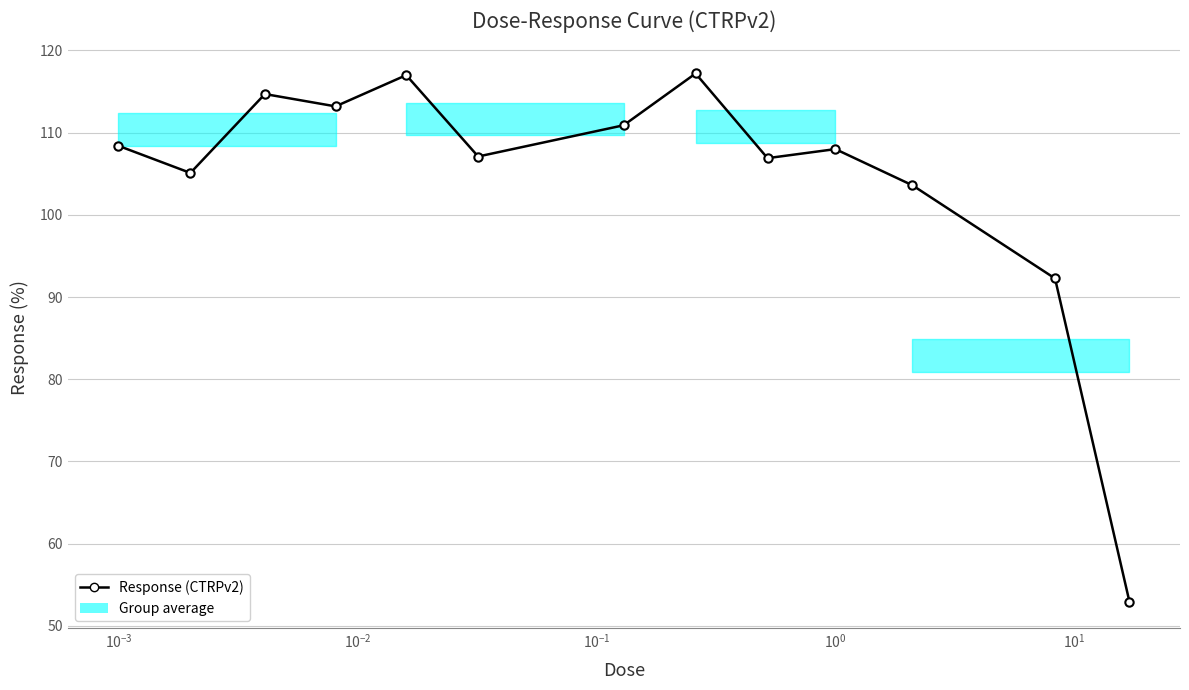

How many distinct data groups are displayed?

1